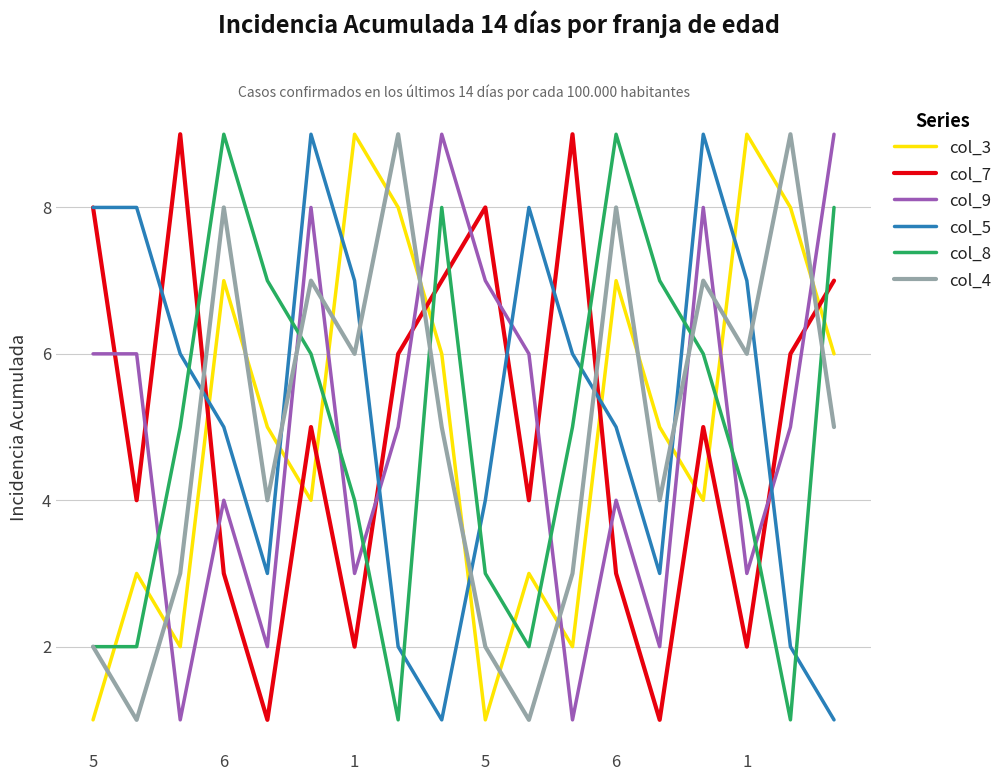

What is the maximum value shown in the chart?

9